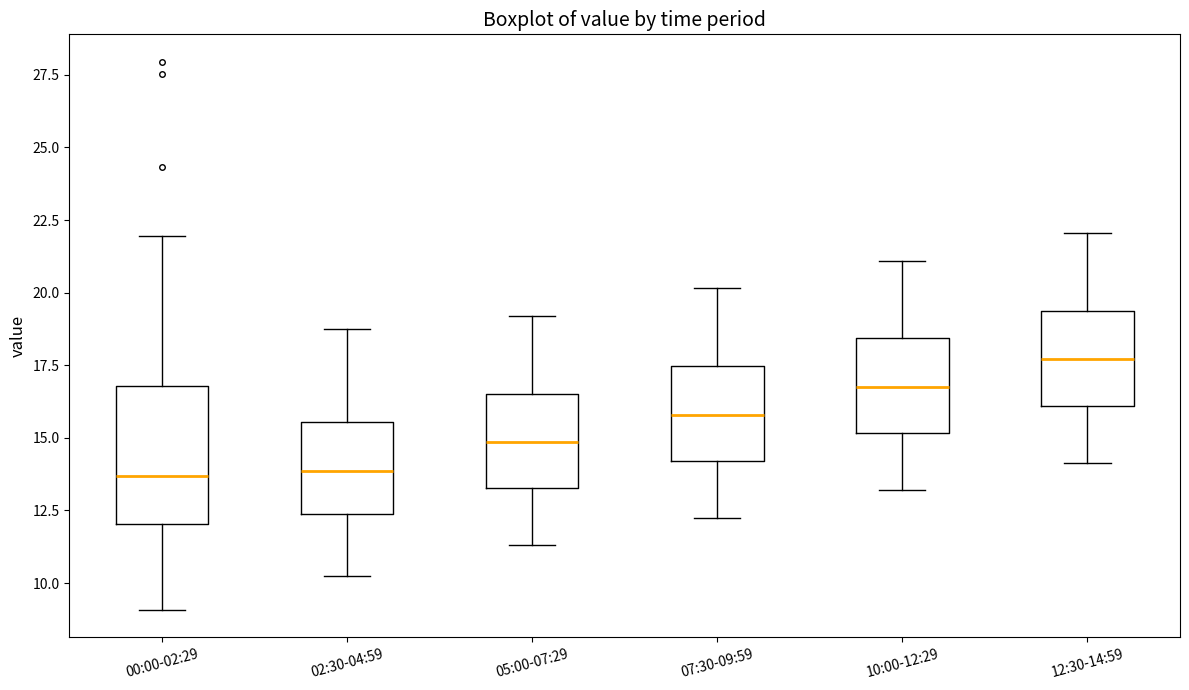

Reading left to right, read every box against the y-axis: the position of its median line, the range the box covers, and the ends of its whiskers. The values are not printed on the chart, so give them approximately, as read against the axis.

00:00-02:29: median 13.5, box 12.0 to 17.0, whiskers 9.0 to 22.0
02:30-04:59: median 14.0, box 12.5 to 15.5, whiskers 10.5 to 19.0
05:00-07:29: median 15.0, box 13.5 to 16.5, whiskers 11.5 to 19.0
07:30-09:59: median 16.0, box 14.0 to 17.5, whiskers 12.5 to 20.0
10:00-12:29: median 17.0, box 15.0 to 18.5, whiskers 13.0 to 21.0
12:30-14:59: median 17.5, box 16.0 to 19.5, whiskers 14.0 to 22.0